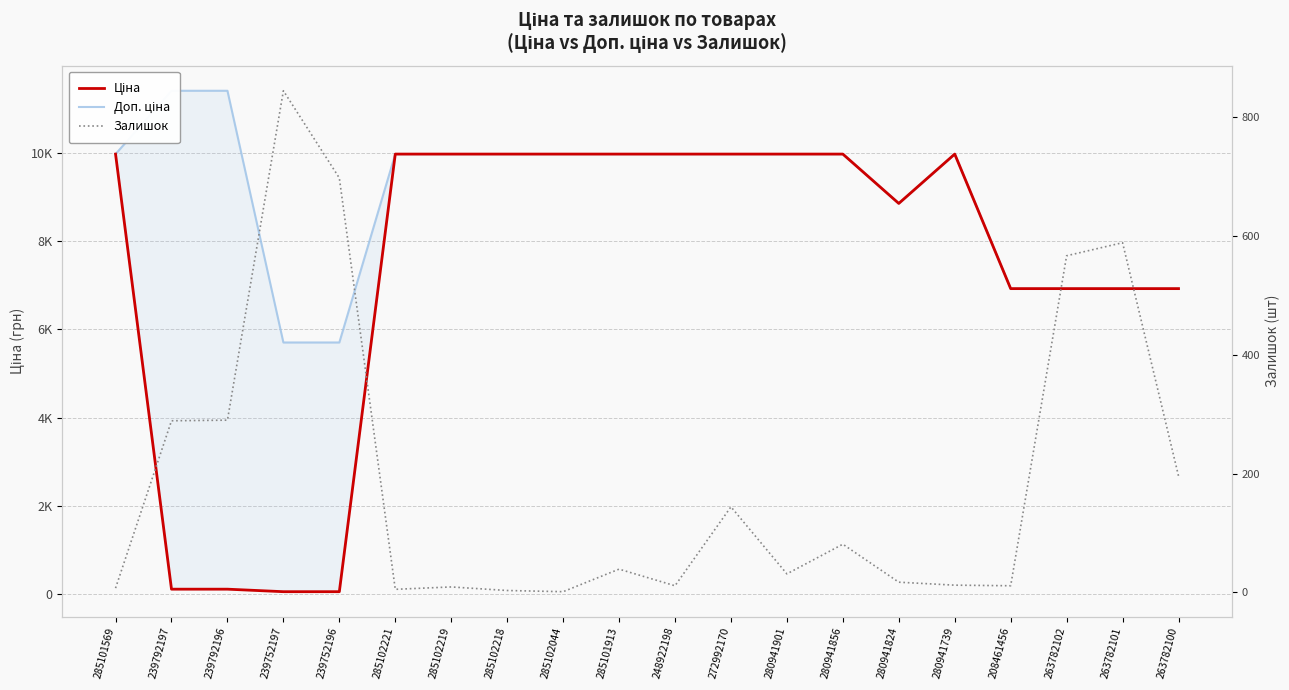

How many interior local valleys does the Доп. ціна series have?

1